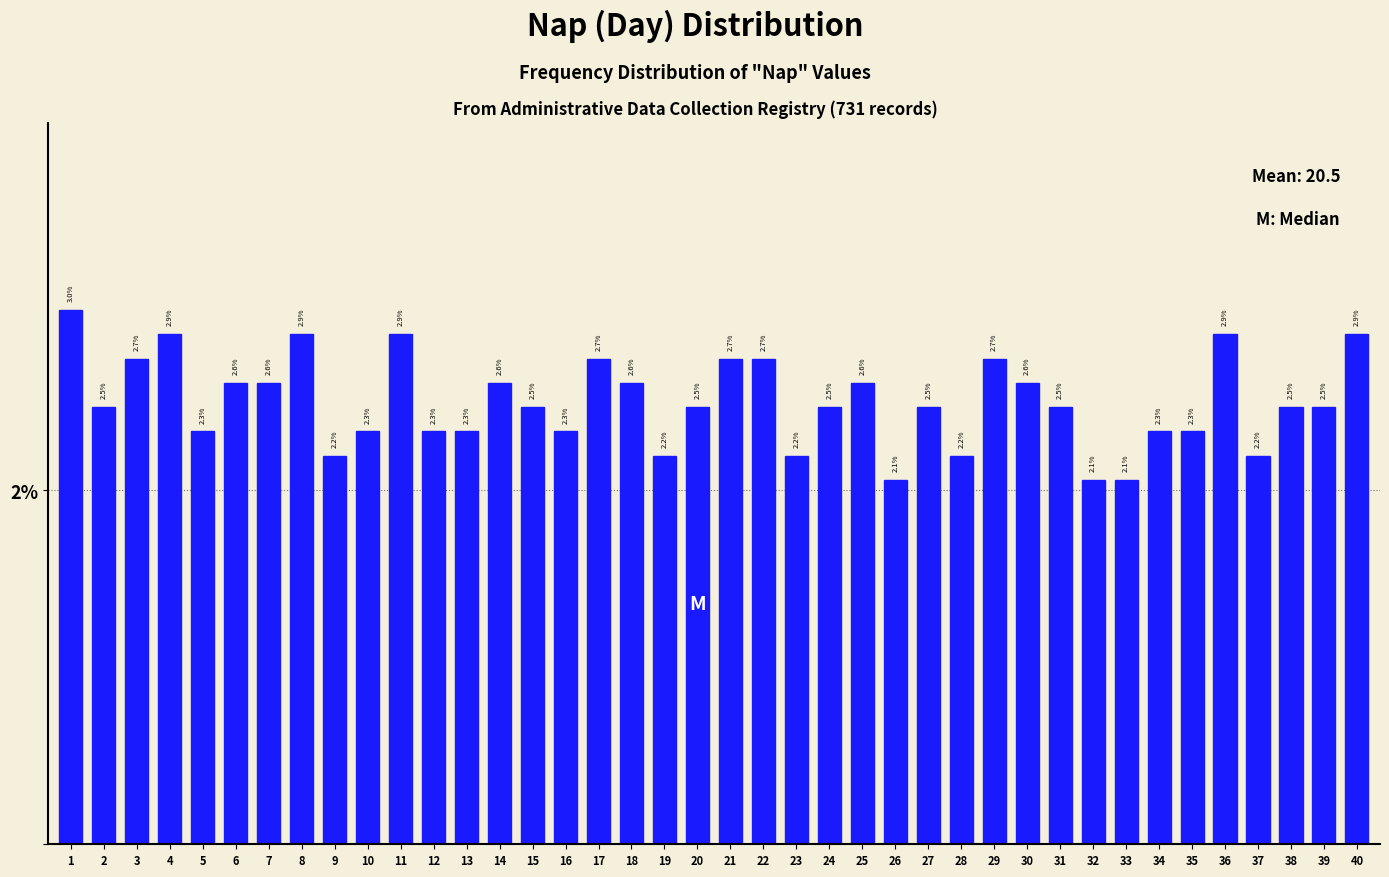

Reading left to right, list all the values displayed in this chart.

3.0	2.5	2.7	2.9	2.3	2.6	2.6	2.9	2.2	2.3	2.9	2.3	2.3	2.6	2.5	2.3	2.7	2.6	2.2	2.5	2.7	2.7	2.2	2.5	2.6	2.1	2.5	2.2	2.7	2.6	2.5	2.1	2.1	2.3	2.3	2.9	2.2	2.5	2.5	2.9